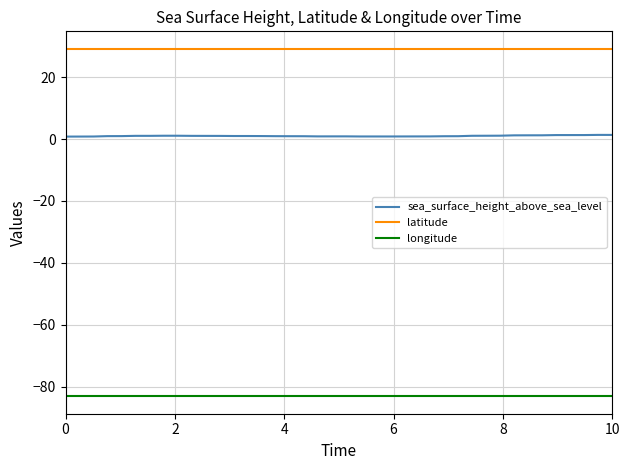

True or false: latitude and longitude cross at least once.

False